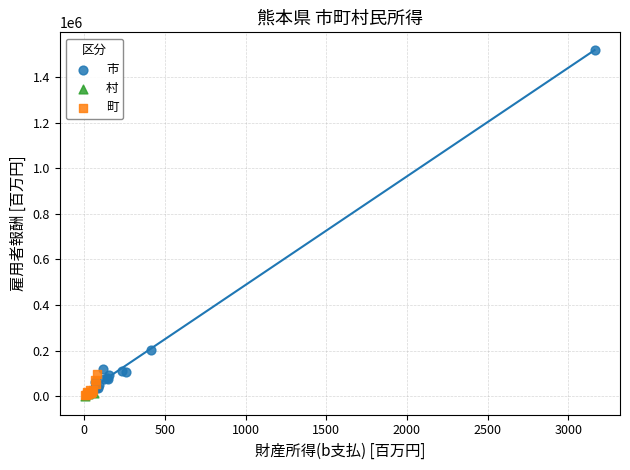

Which series contains the highest Y value?

市